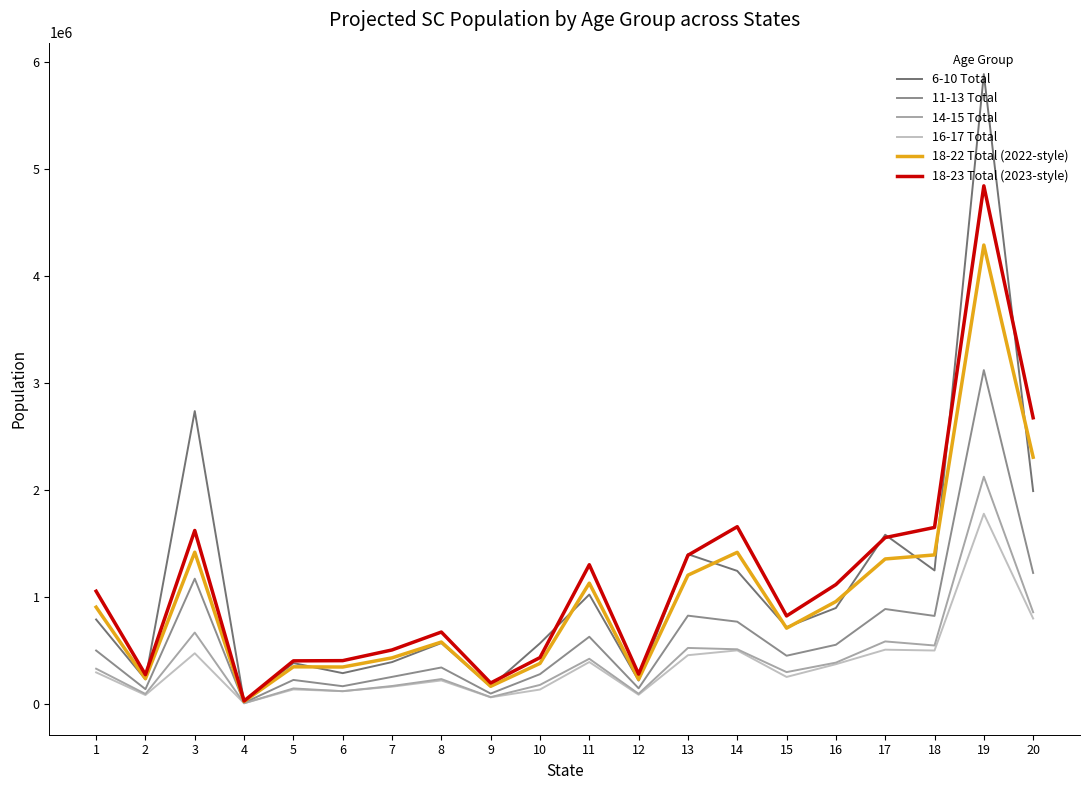

Which series has the widest spread of values?

6-10 Total